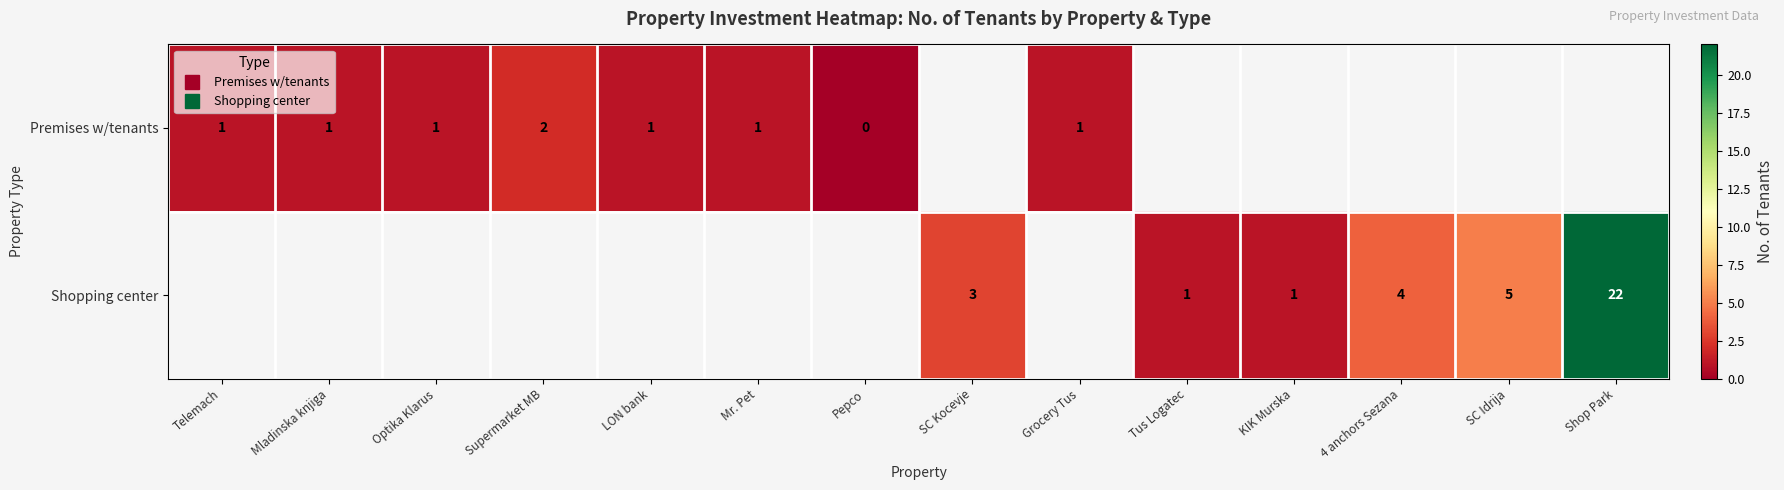

Which category has the lowest value across all series?

Pepco